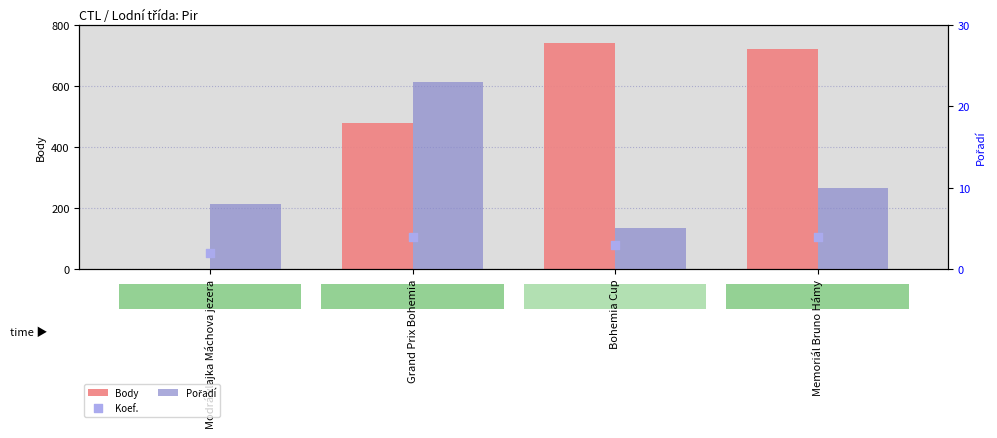

Which series contains the lowest Y value?

Body